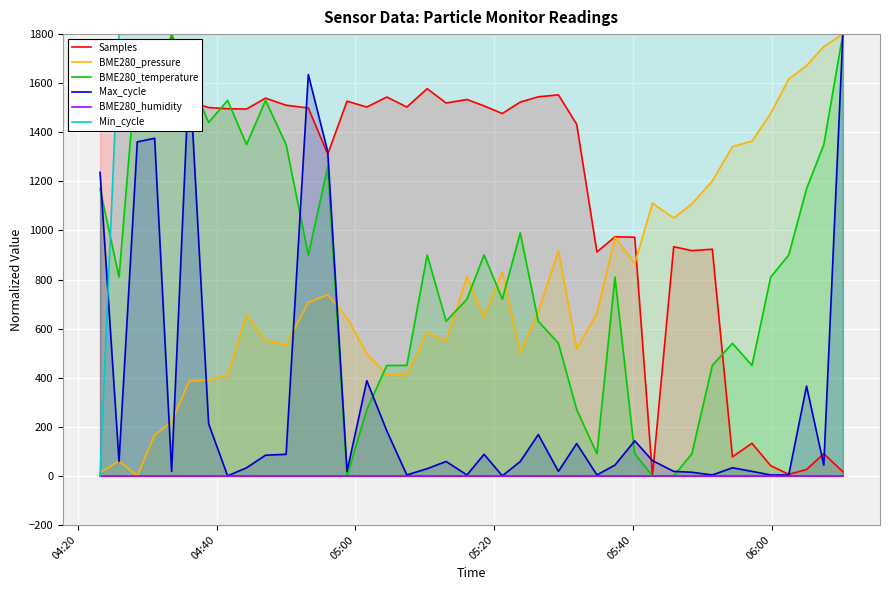

How many values in the BME280_pressure series are below 663?

20